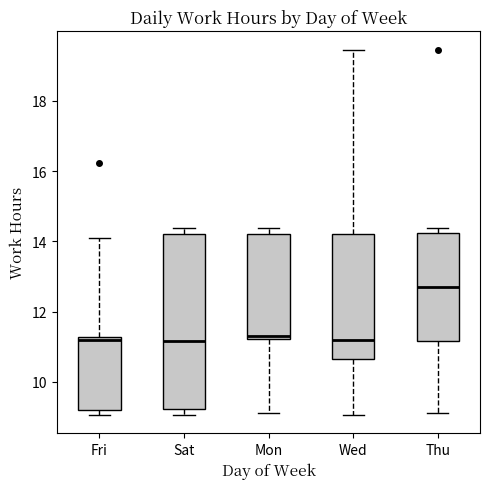

Comparing the boxes themselves (not the whiskers), which one is the tallest?

Sat